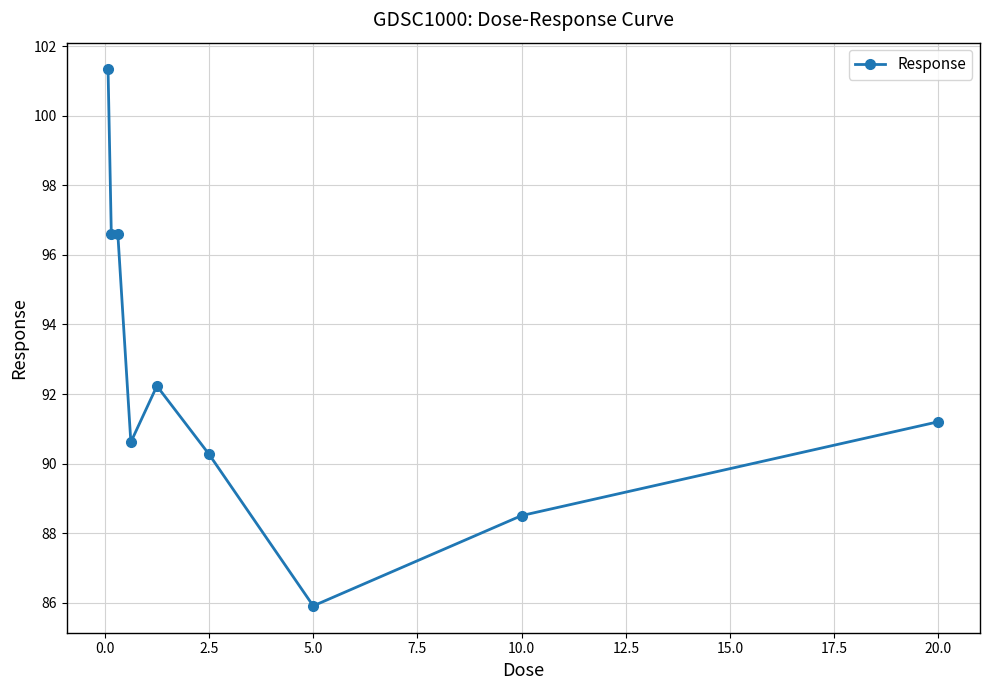

What is the greatest value displayed?

101.3